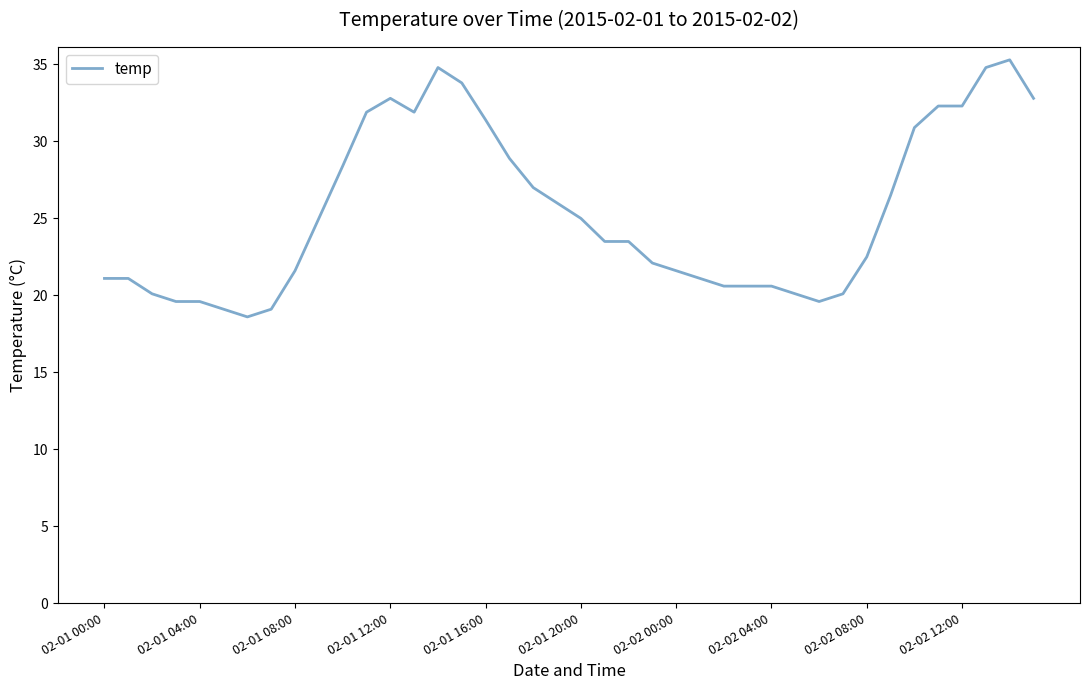

What is the greatest value displayed?

35.3